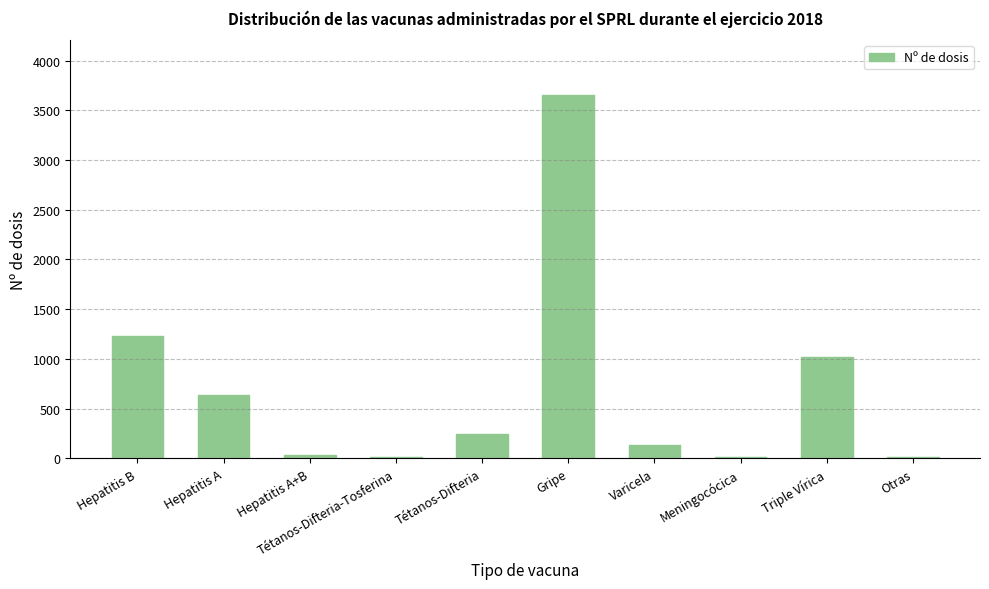

What is the change in value from Tétanos-Difteria to Triple Vírica?

+775